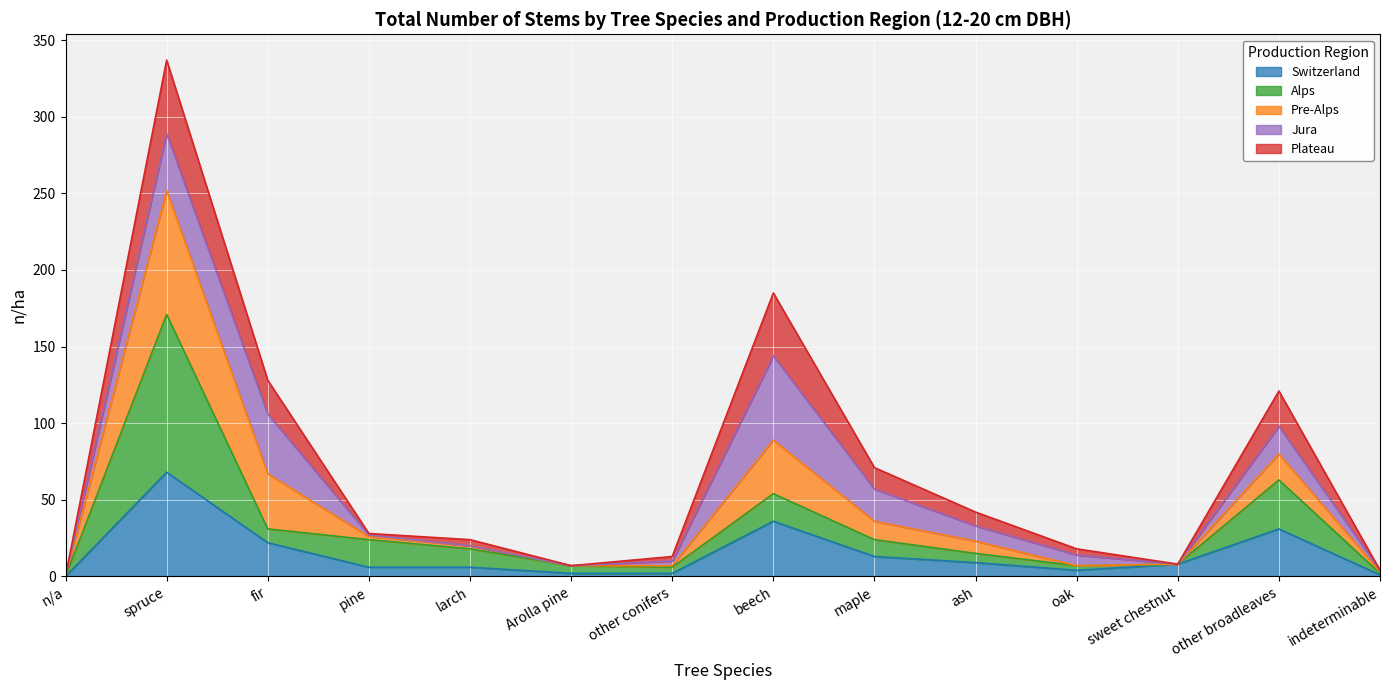

At which category does the chart reach its minimum across all series?

n/a